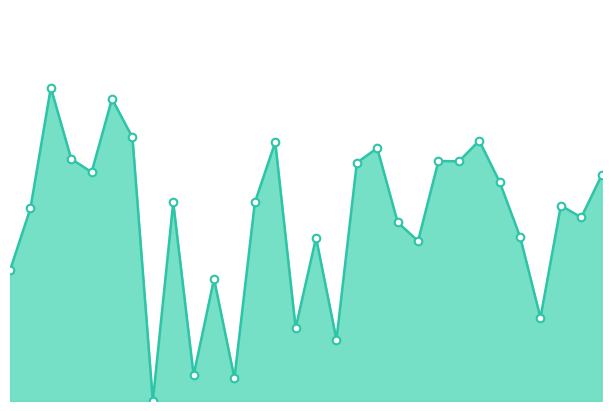

Is this an area chart (filled region under the line)?

Yes